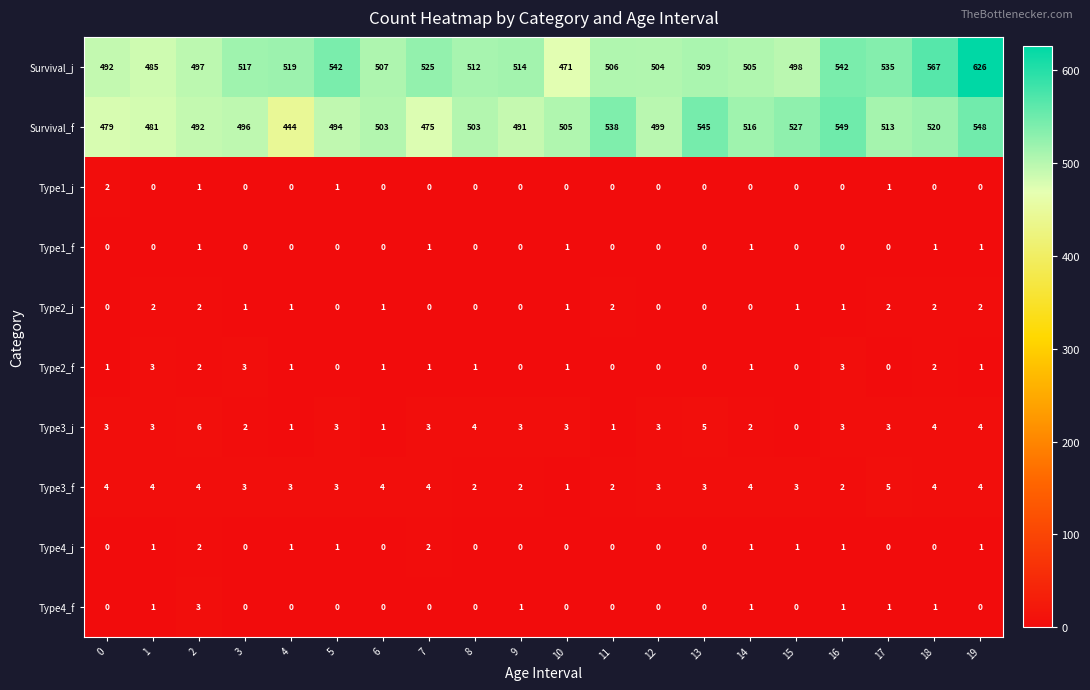

The Type1_j series shows 1 at 13. True or false?

False